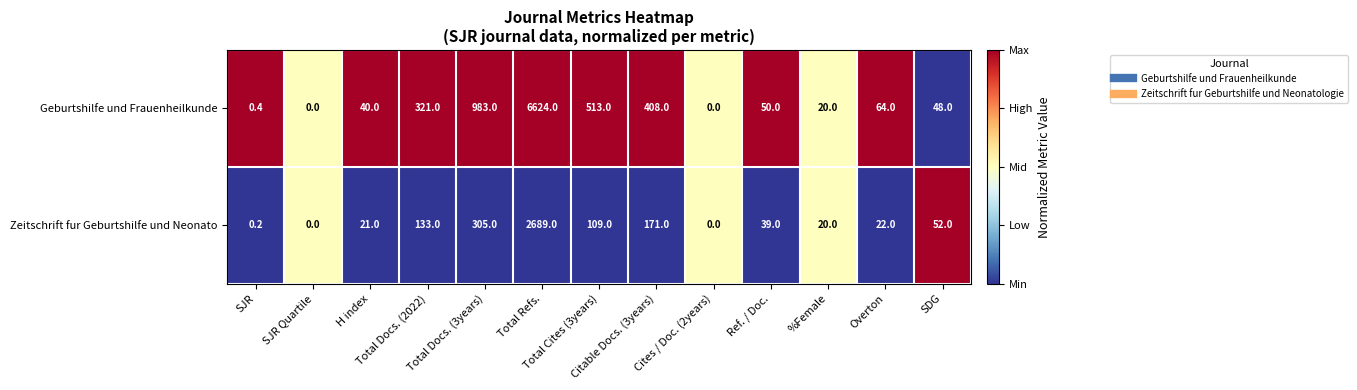

List the series in order of their overall mean, highest first.

Geburtshilfe und Frauenheilkunde, Zeitschrift fur Geburtshilfe und Neonato